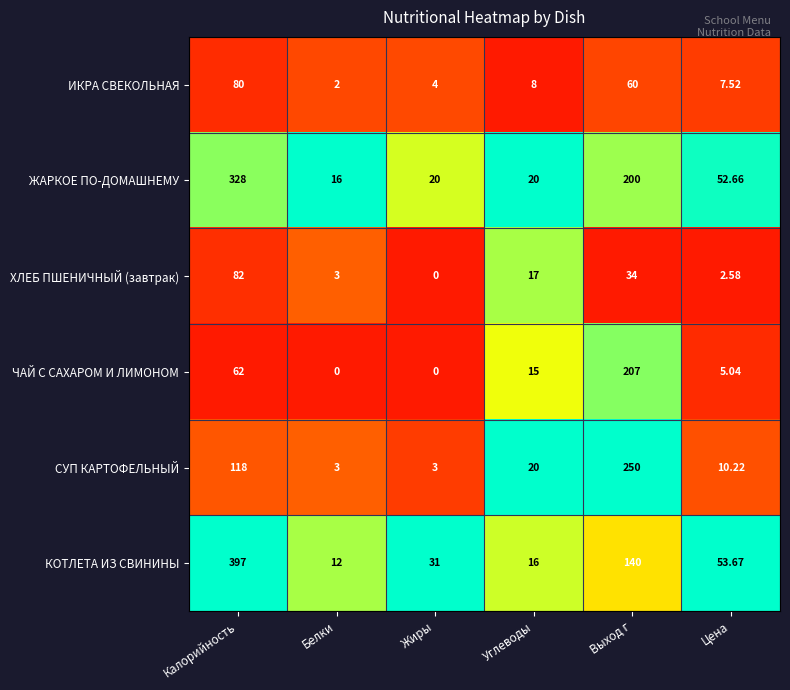

At which category is the sum across all series the highest?

Калорийность